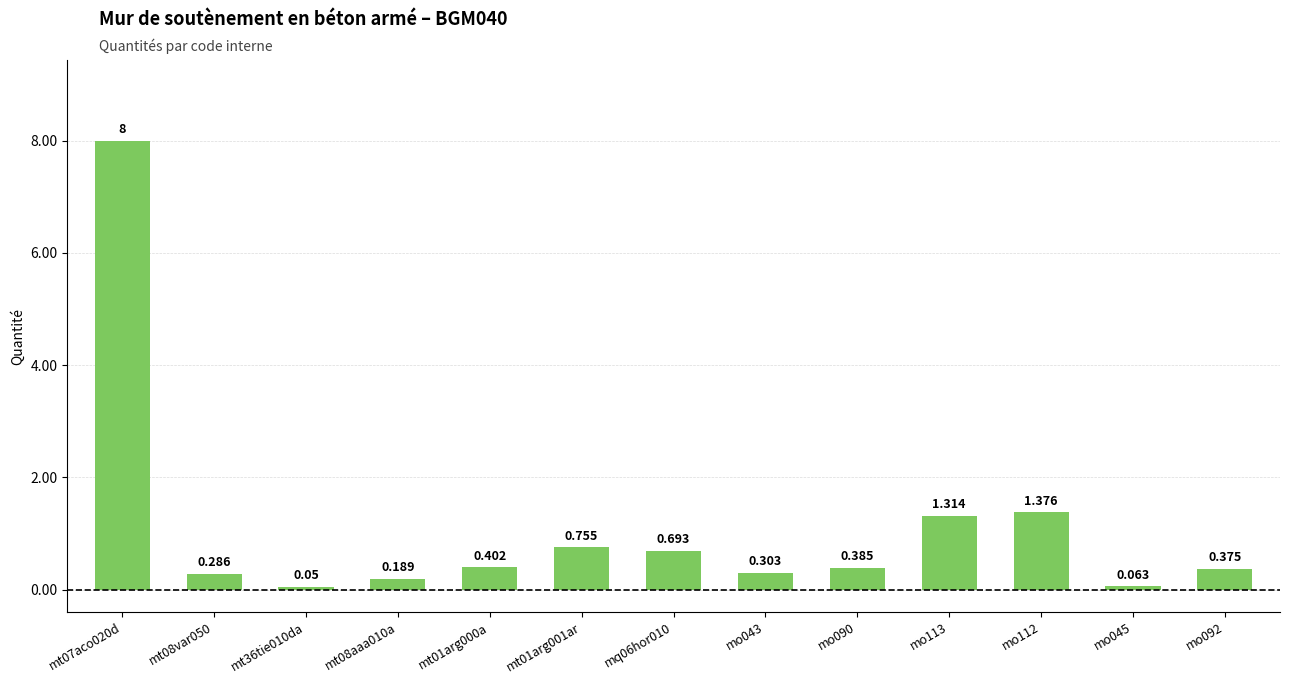

Count the number of data series in this chart.

1